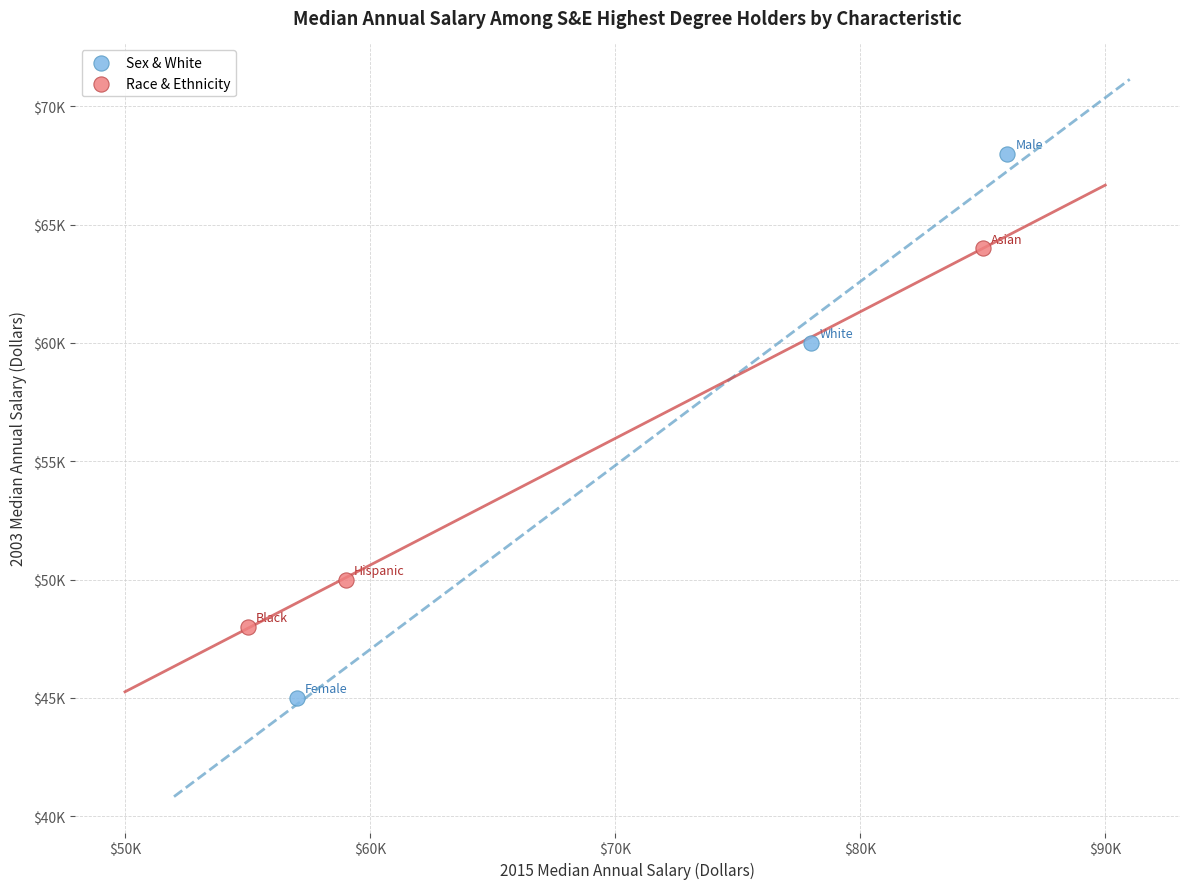

Which series reaches the maximum Y coordinate?

Sex & White